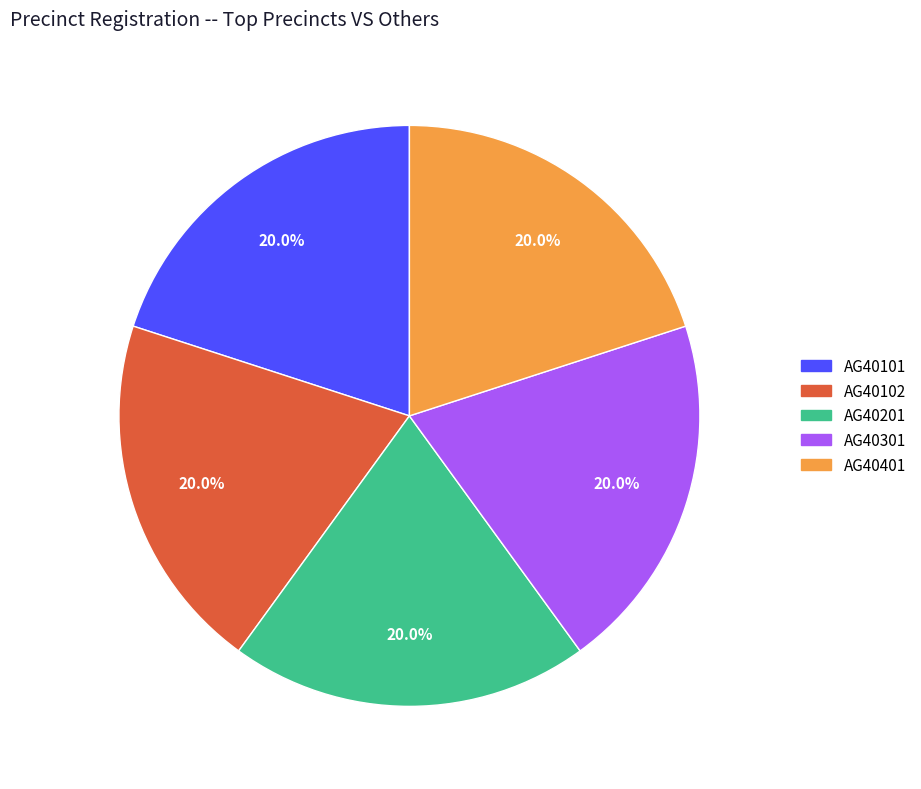

Approximately how many times larger is the value at AG40102 compared to AG40201?

1.0